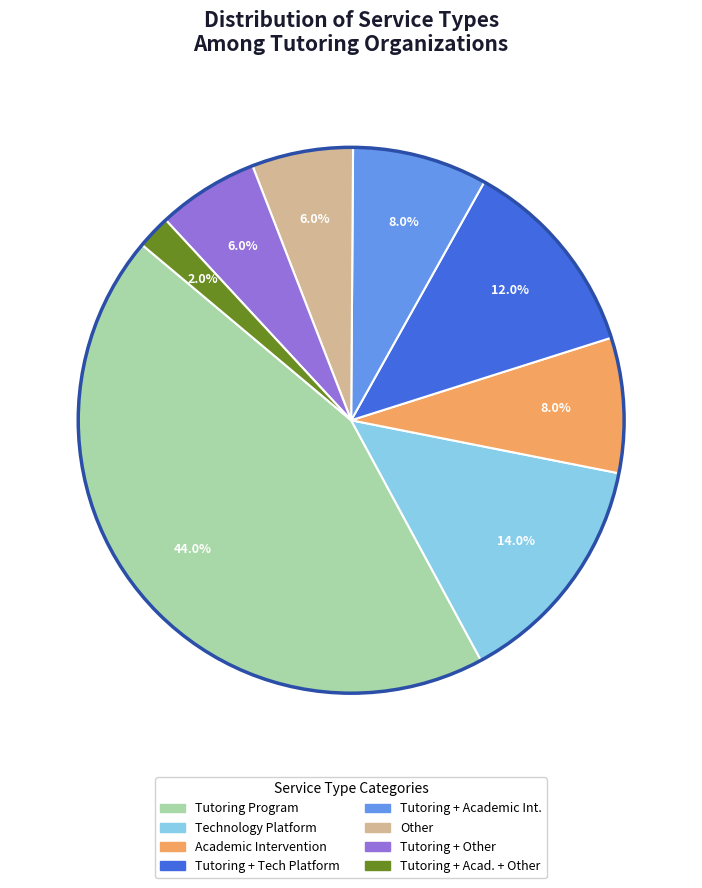

Does any single category account for the majority?

No